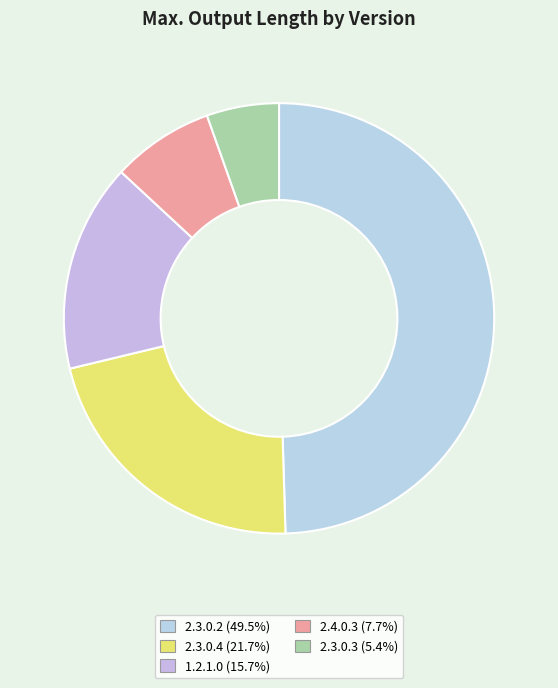

How many slices are in this pie chart?

5